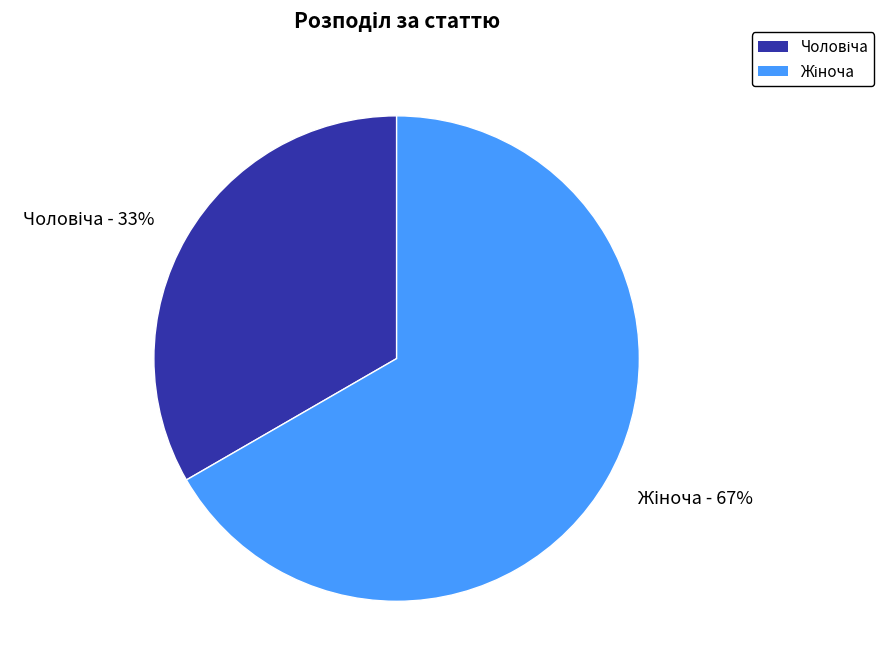

To the nearest percent, what is the average slice percentage?

50%